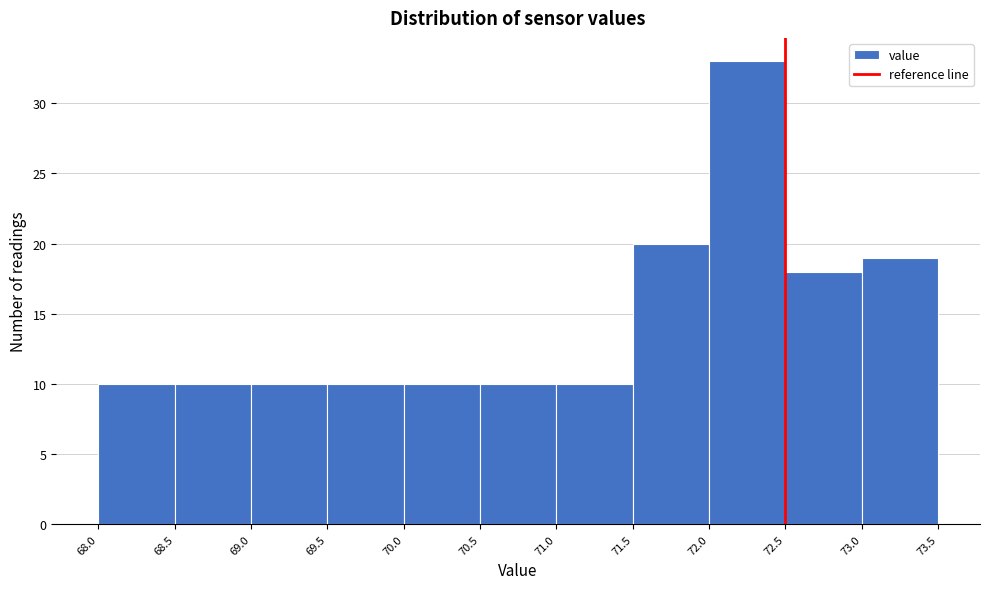

Which range on the x-axis has the tallest bar?

72.0 to 72.5